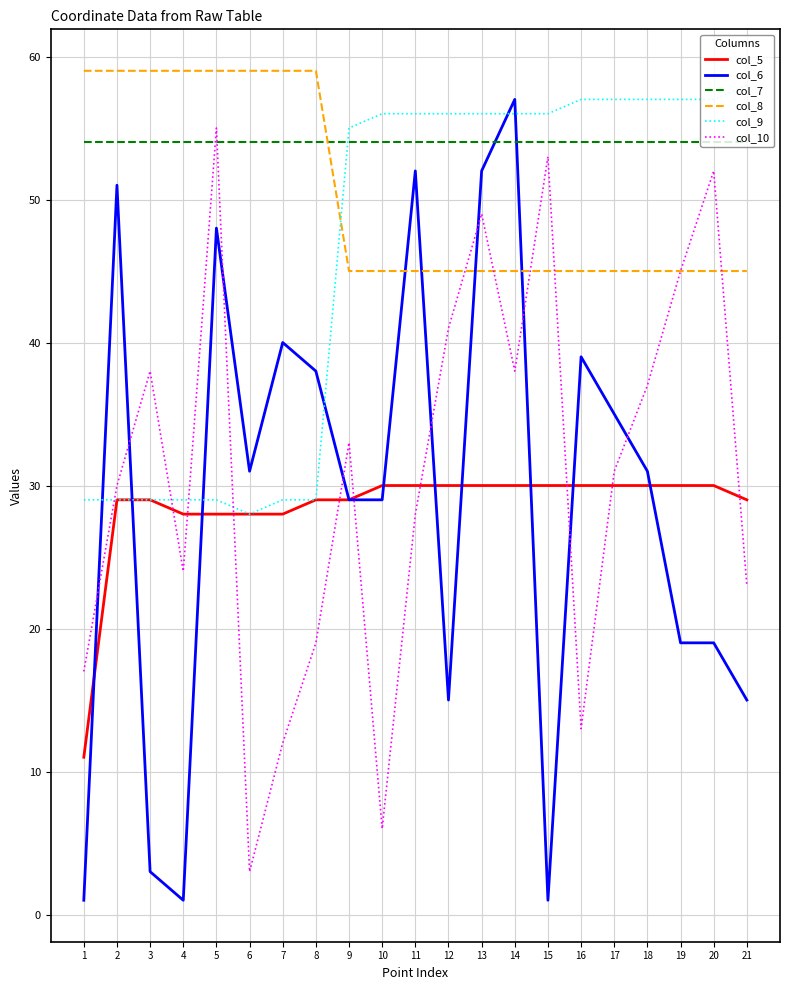

Where do col_7 and col_10 first cross each other?

4 and 5